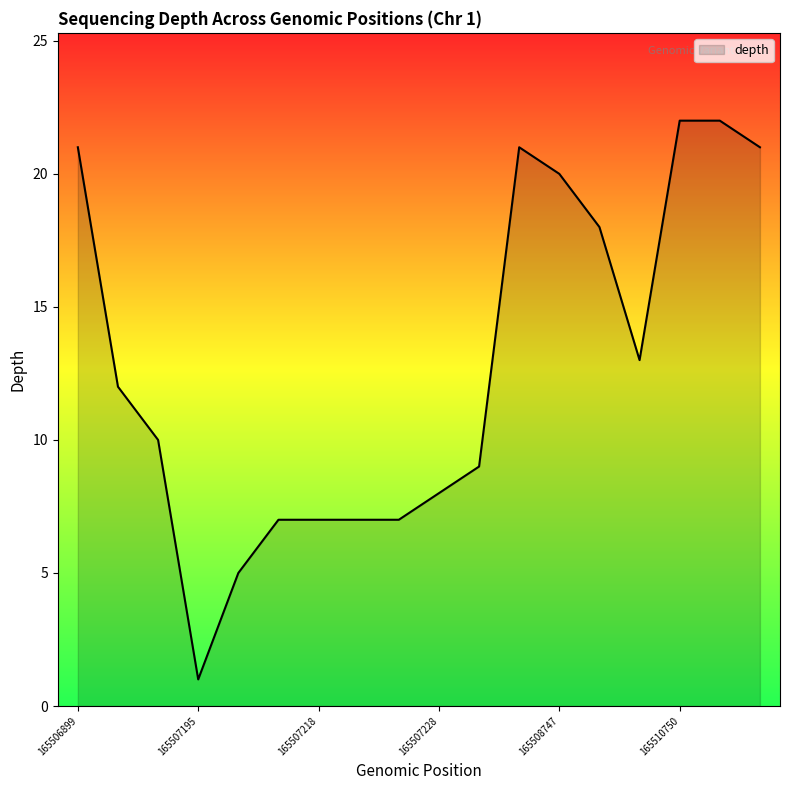

What is the maximum value shown in the chart?

22